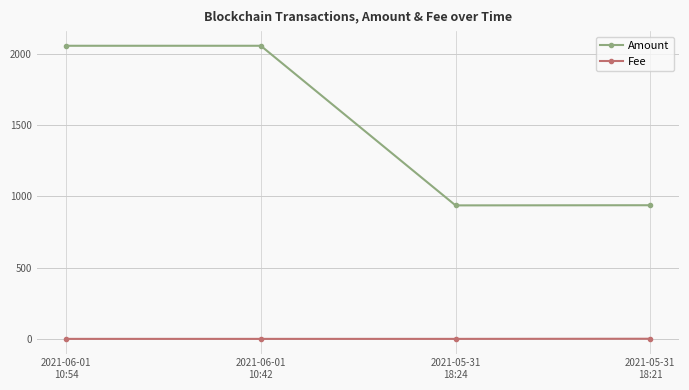

What is the difference between the highest and lowest values at 2021-06-01
10:42?

2055.9